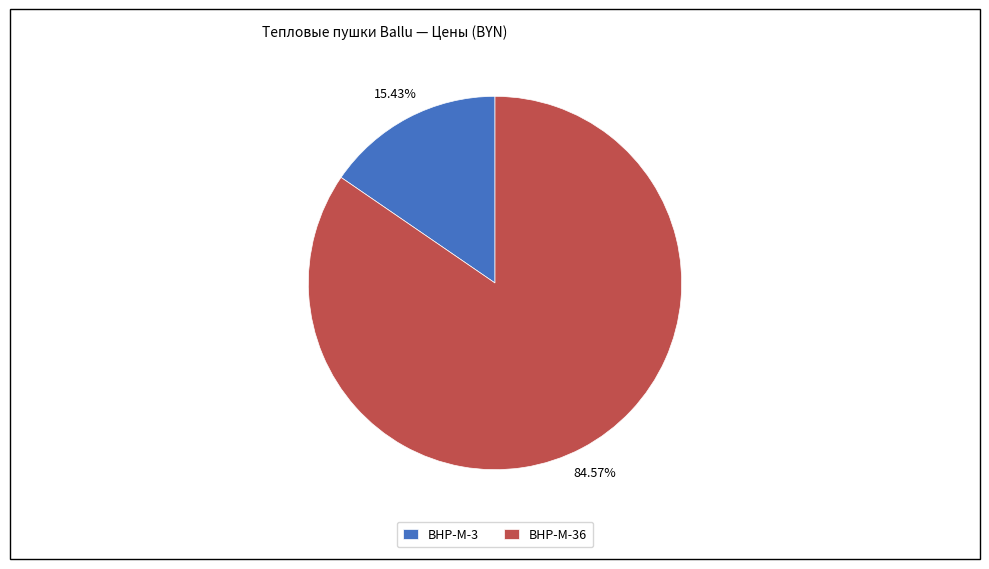

To the nearest percent, what is the average slice percentage?

50%